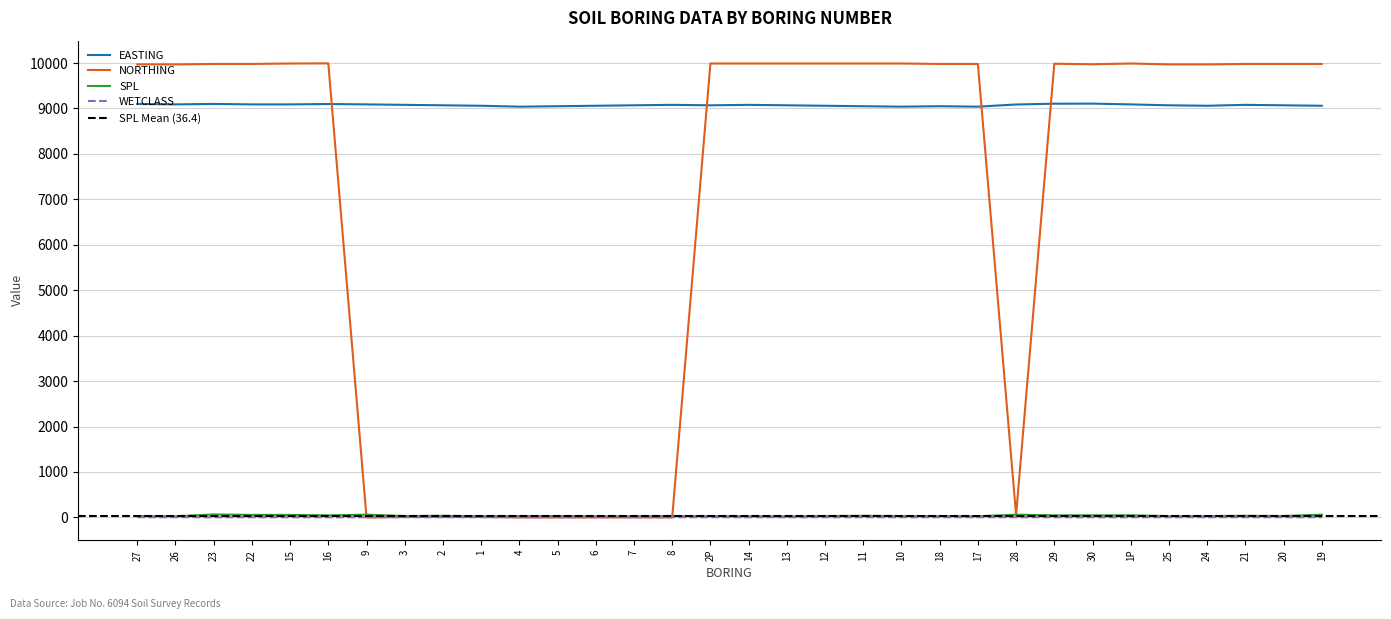

What is the label of the 15th point from the left?

8